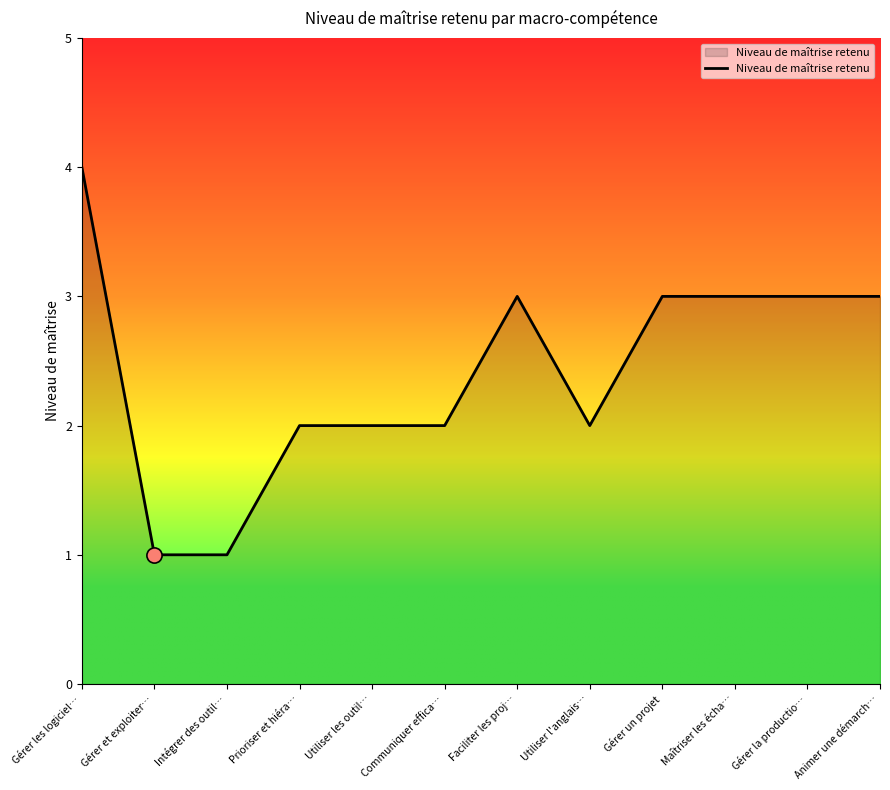

What is the change in value from Intégrer des outil… to Gérer la productio…?

+2